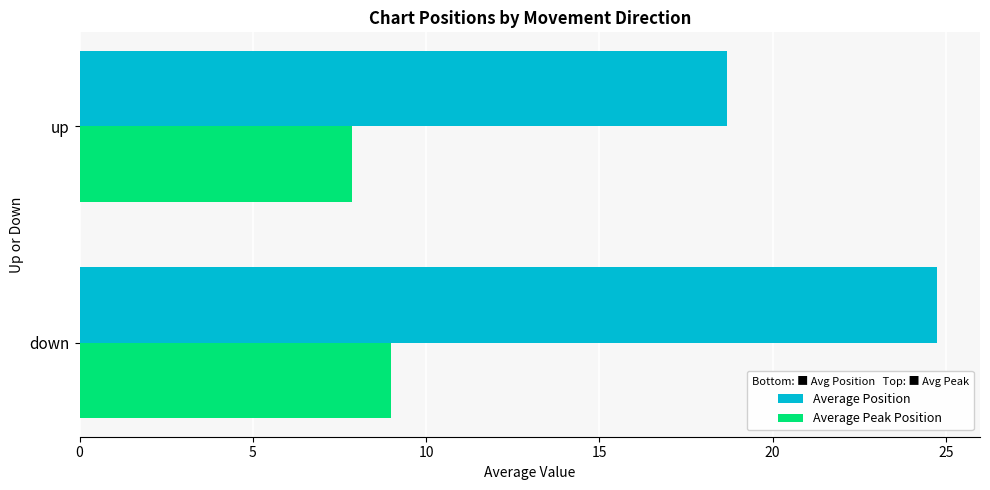

Rank the series by their maximum value, from lowest to highest.

Average Peak Position, Average Position